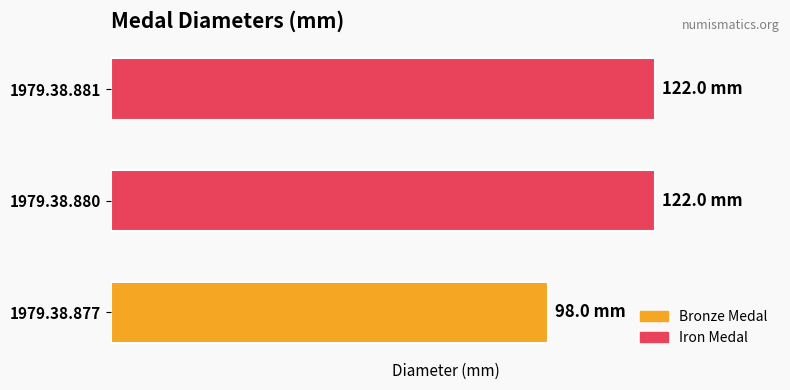

Does the chart contain any negative values?

No